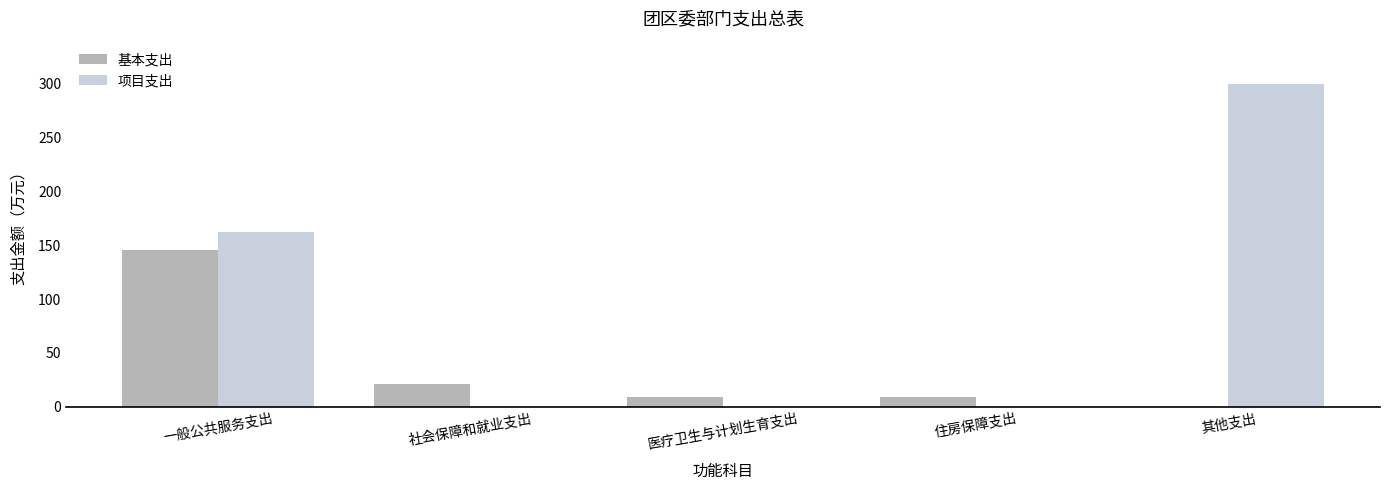

At which category does the chart reach its peak across all series?

其他支出